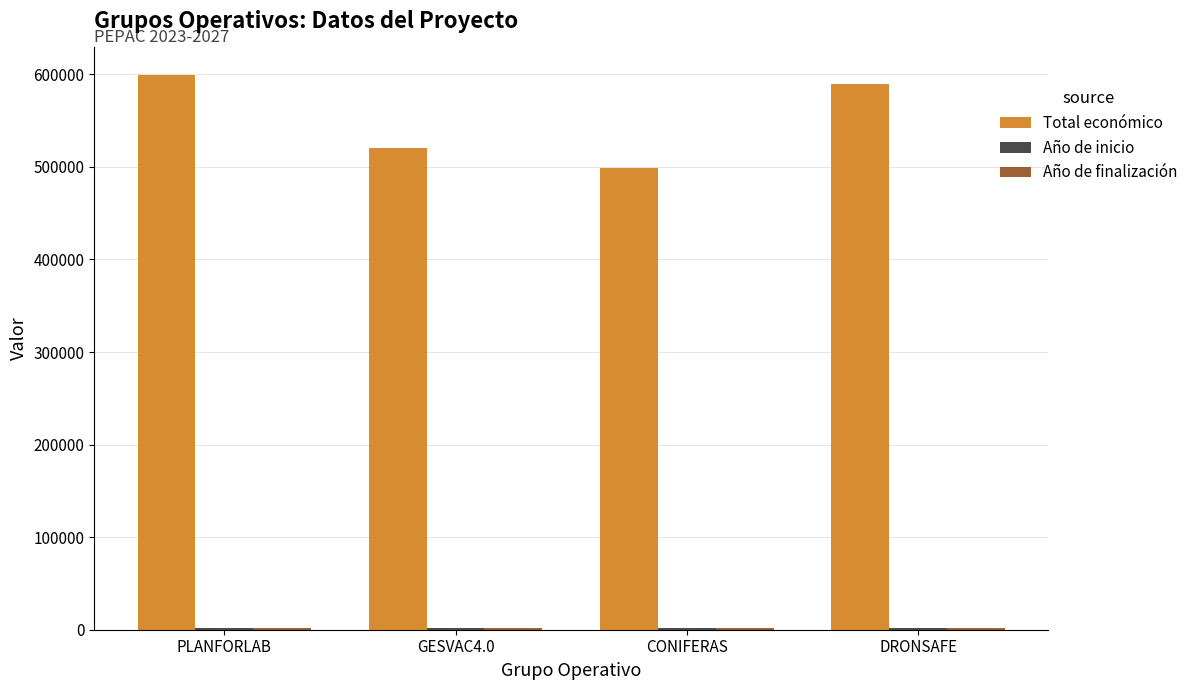

At how many categories does at least one series exceed 16655?

4